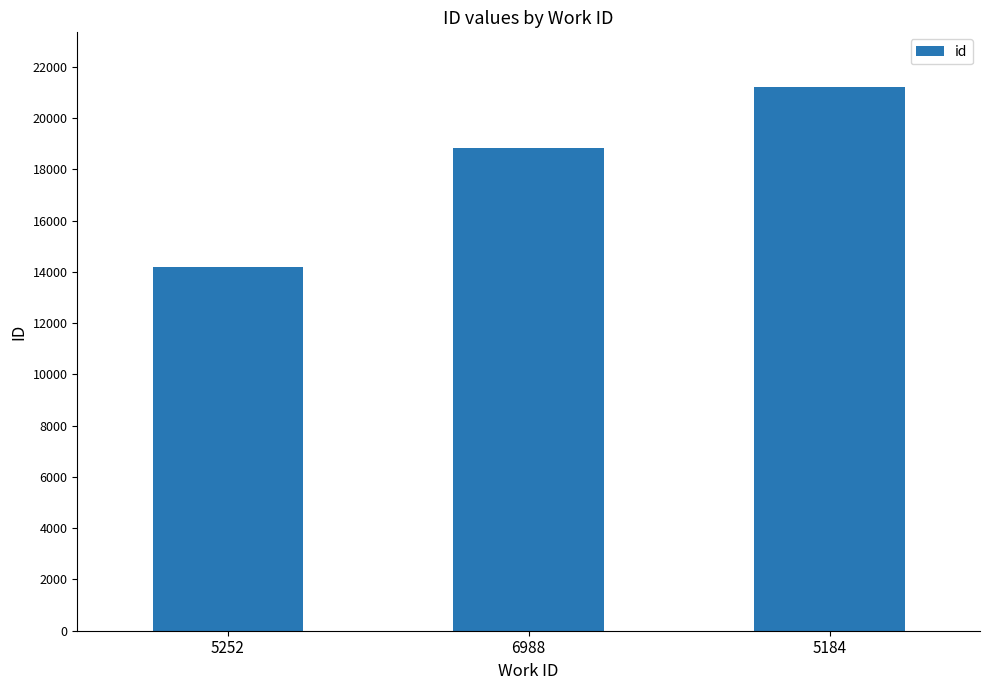

At which label is the value closest to 17699?

6988